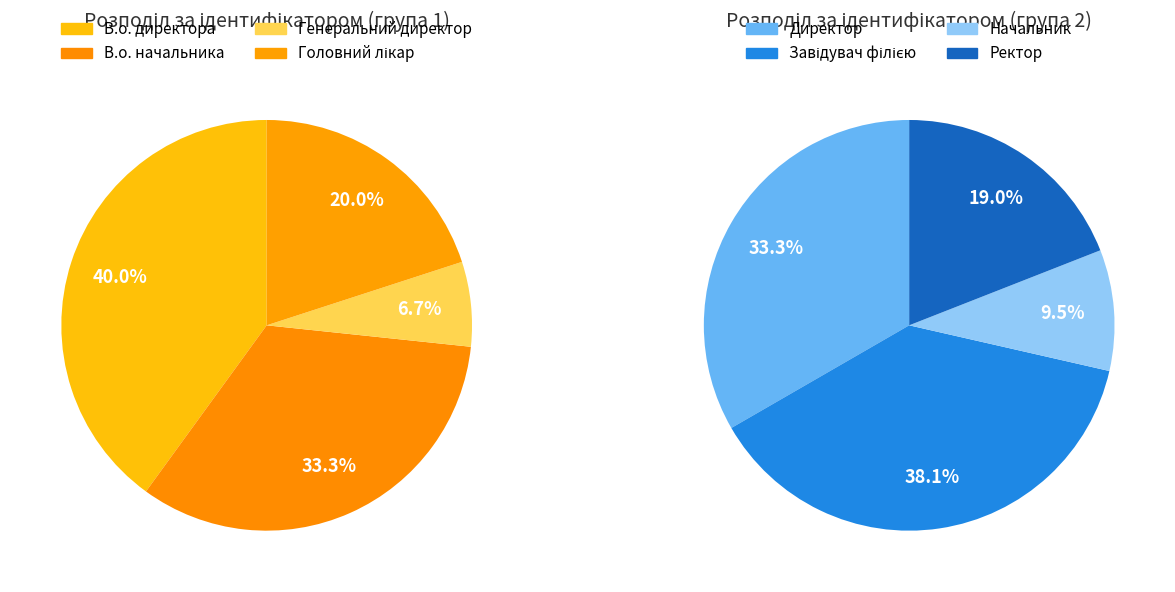

What is the ratio of the value at Головний лікар to the value at Директор?

0.4